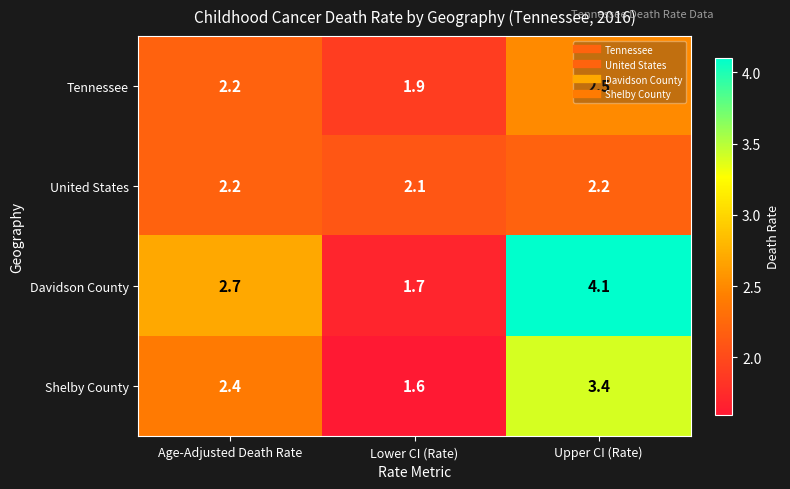

What is the greatest value displayed?

4.1